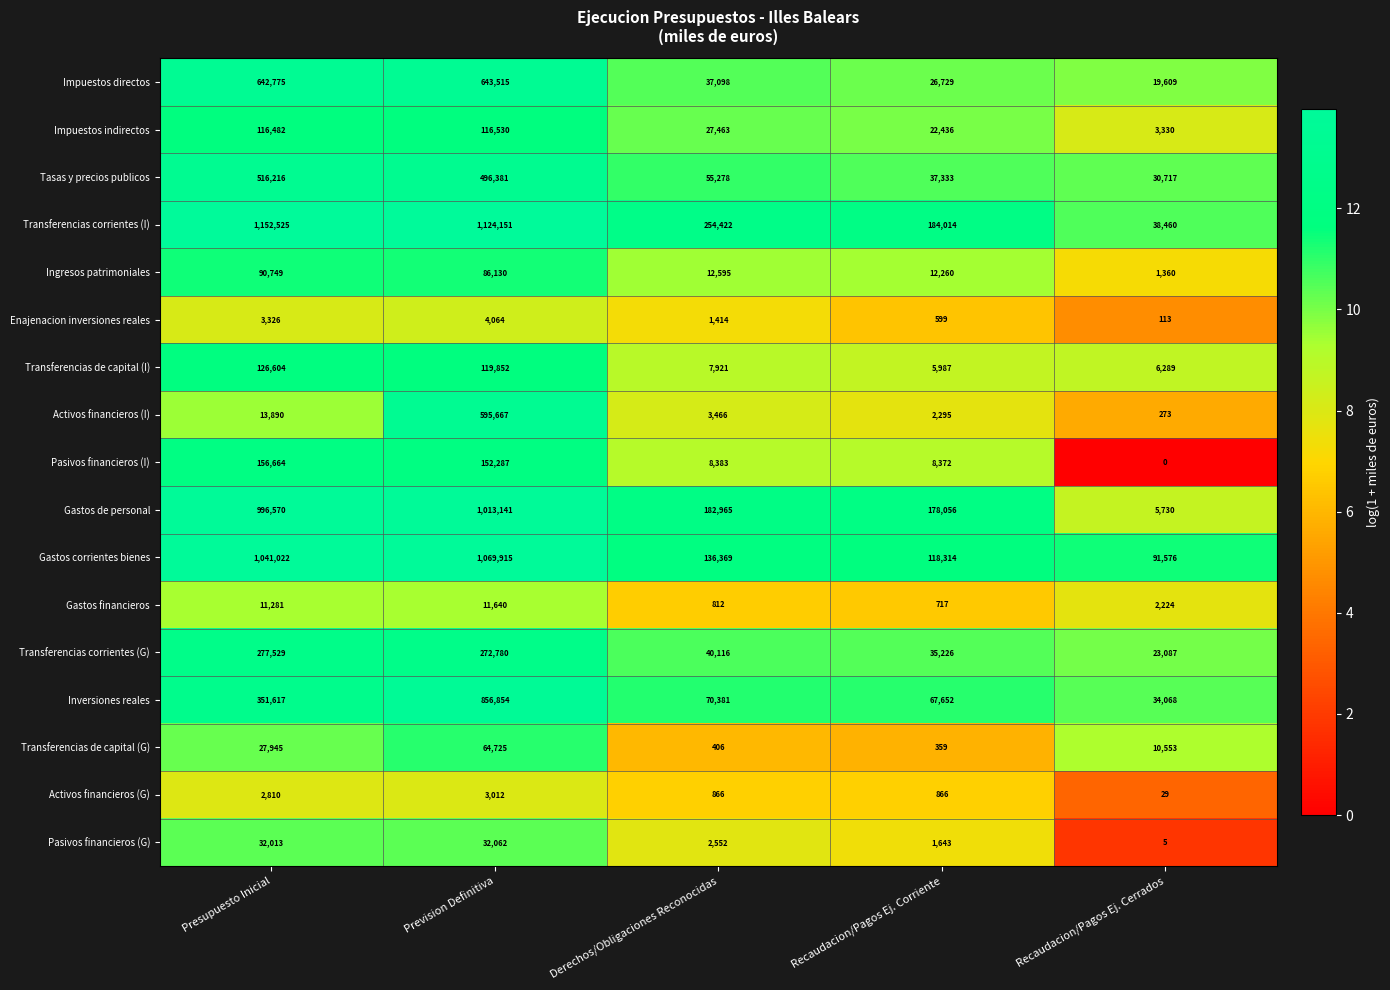

Is the value of Inversiones reales at Prevision Definitiva greater than the value of Impuestos indirectos at Recaudacion/Pagos Ej. Cerrados?

Yes